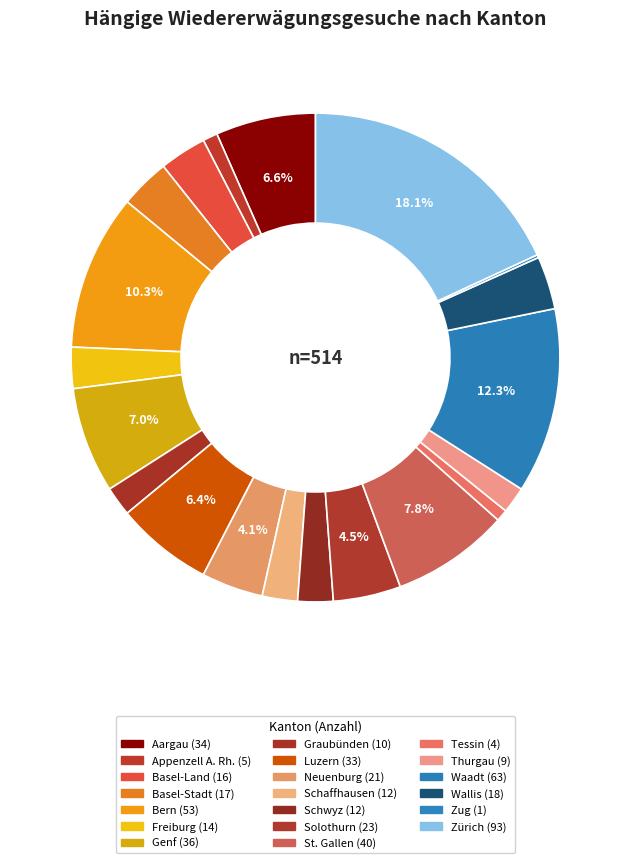

To the nearest percent, what is the difference between the largest and smallest slice percentages?

18%